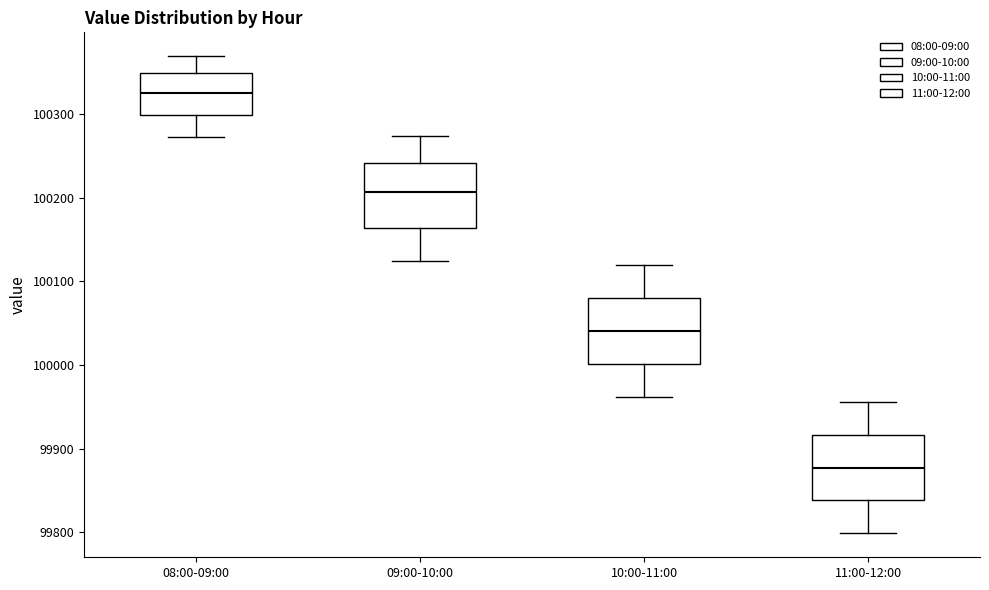

Reading left to right, read every box against the y-axis: the position of its median line, the range the box covers, and the ends of its whiskers. The values are not printed on the chart, so give them approximately, as read against the axis.

08:00-09:00: median 100330, box 100300 to 100350, whiskers 100270 to 100370
09:00-10:00: median 100210, box 100160 to 100240, whiskers 100120 to 100270
10:00-11:00: median 100040, box 100000 to 100080, whiskers 99960 to 100120
11:00-12:00: median 99880, box 99840 to 99920, whiskers 99800 to 99960